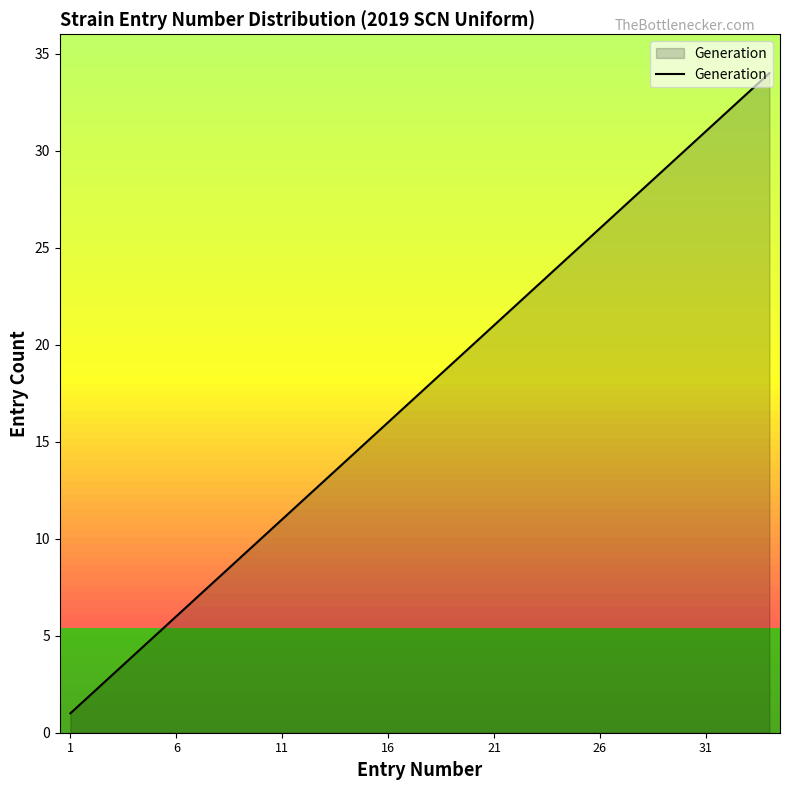

True or false: there are more than 2 points higher than both neighbors.

False